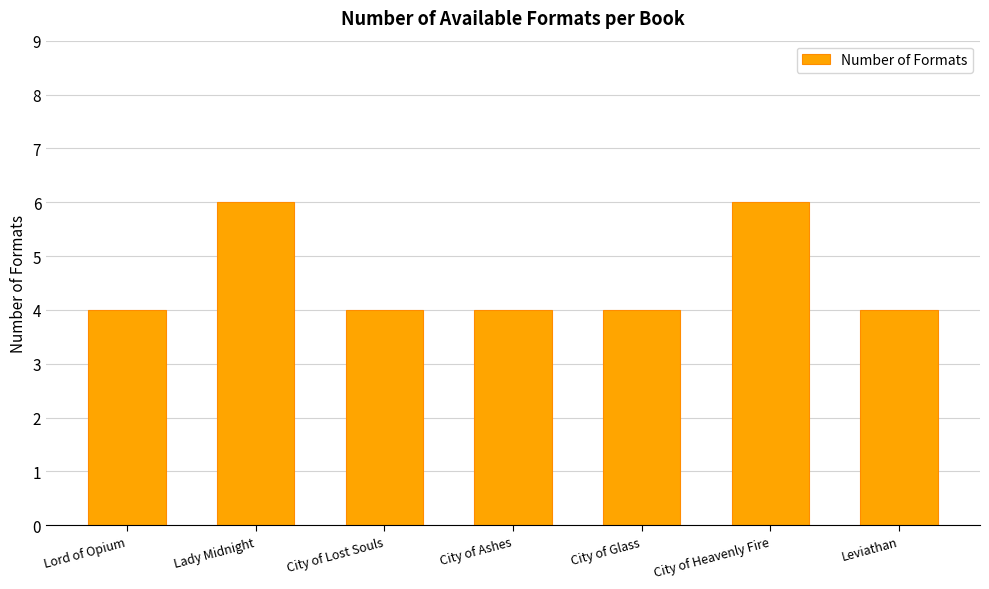

What is the ratio of the value at Leviathan to the value at City of Ashes?

1.0